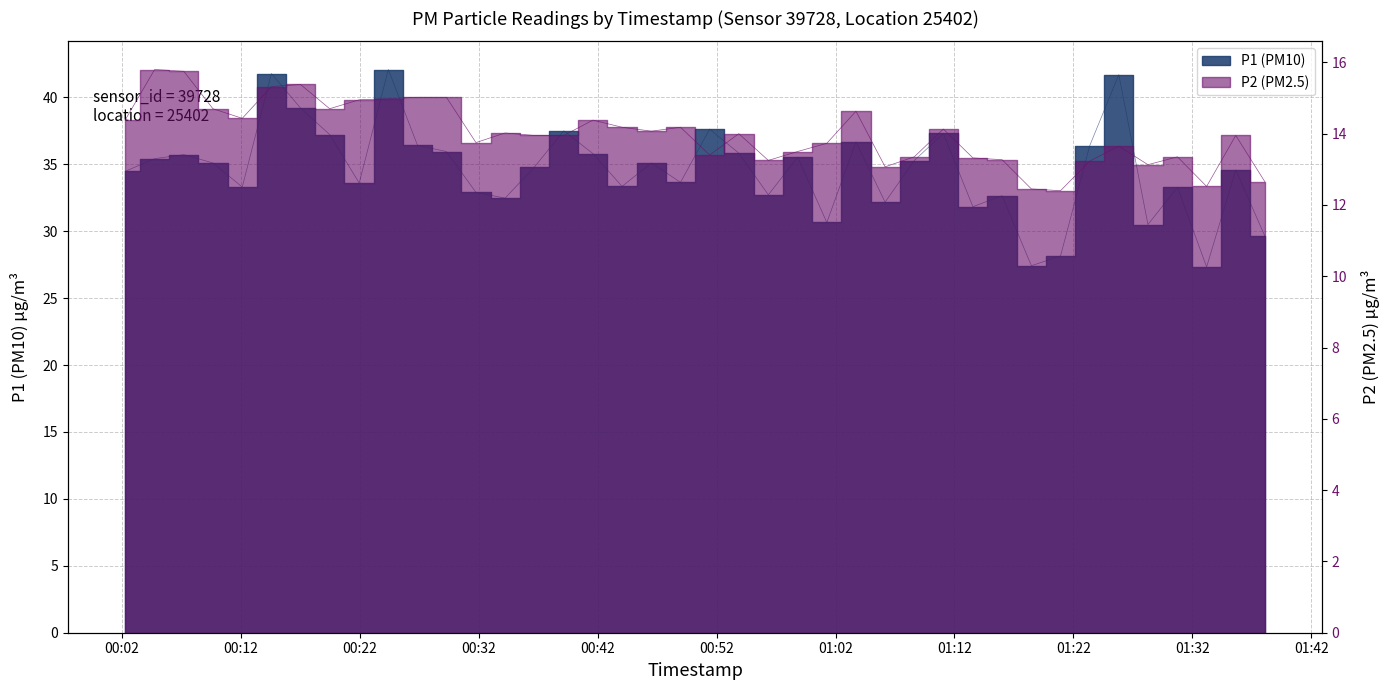

How many values in the P1 series exceed 35?

20